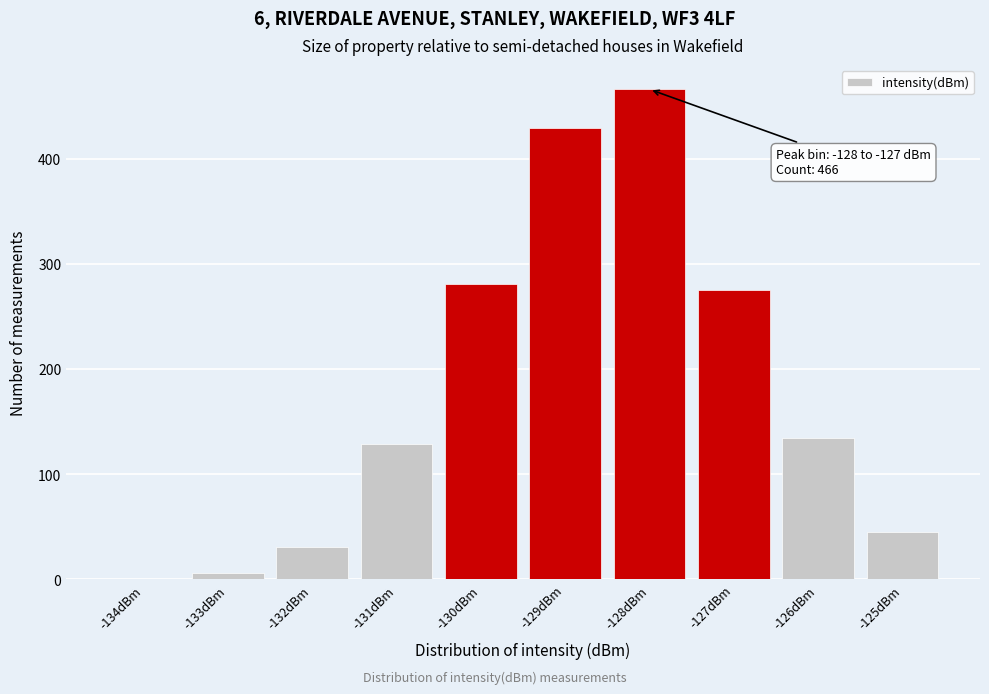

Reading left to right, transcribe all the data shown in this chart.

-134dBm=0	-133dBm=6	-132dBm=31	-131dBm=129	-130dBm=281	-129dBm=429	-128dBm=466	-127dBm=275	-126dBm=134	-125dBm=45